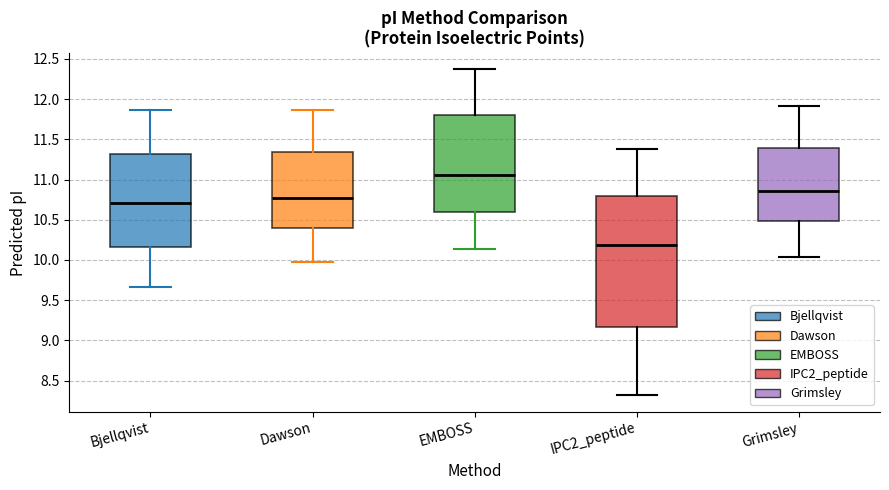

Which box is the tallest, from its lower edge to its upper edge?

IPC2_peptide